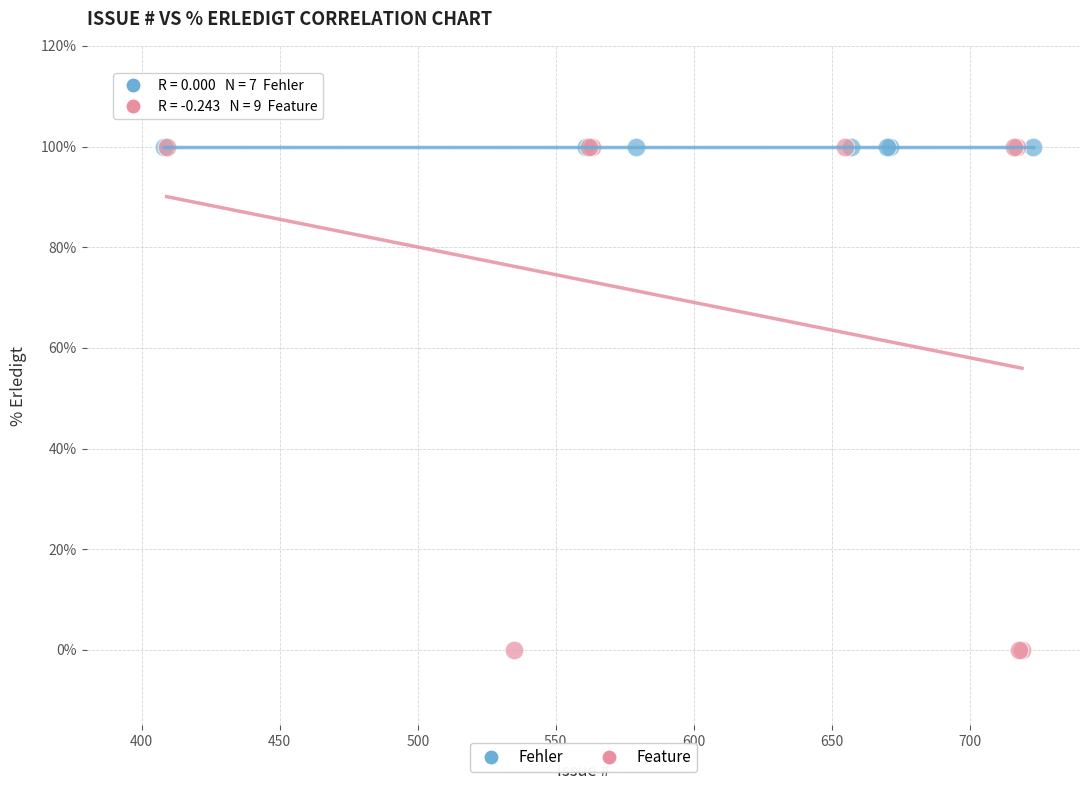

Which series contains the lowest Y value?

Feature